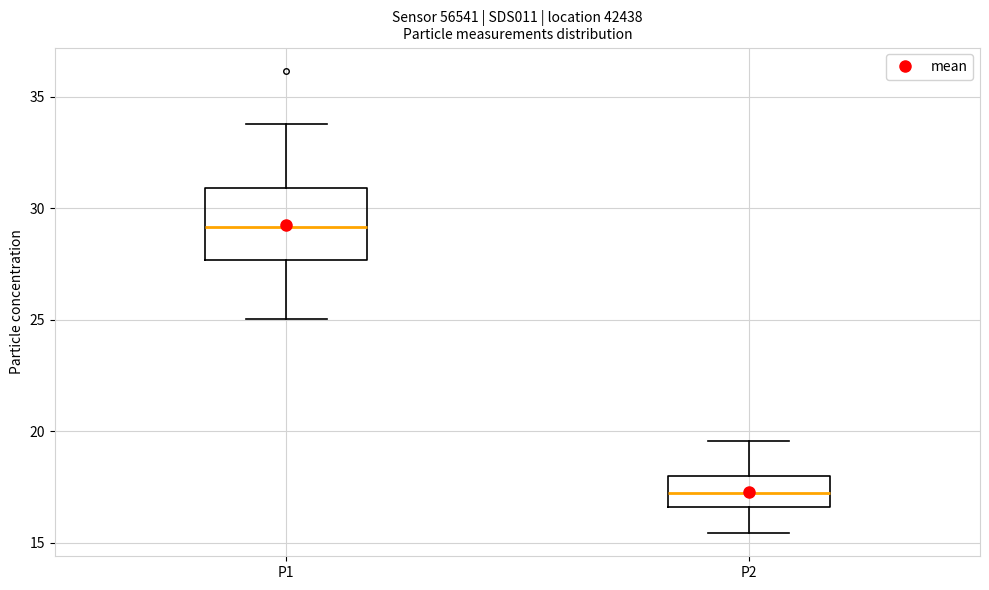

Which box's median line is the lowest?

P2